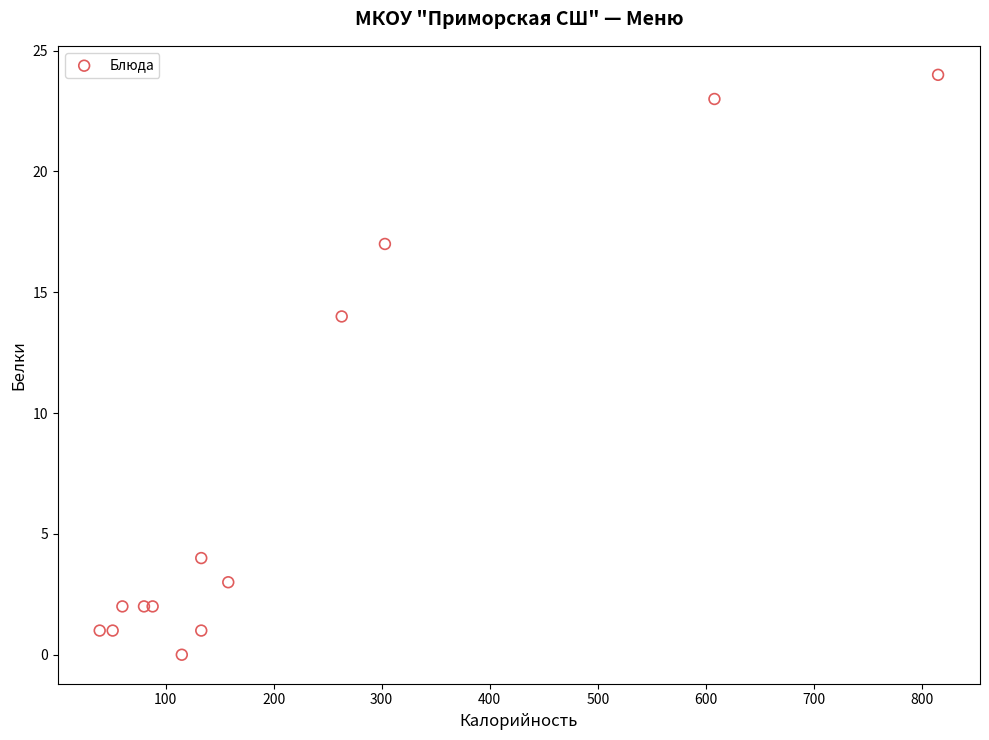

What Y value in the scatter plot is closest to 12?

14